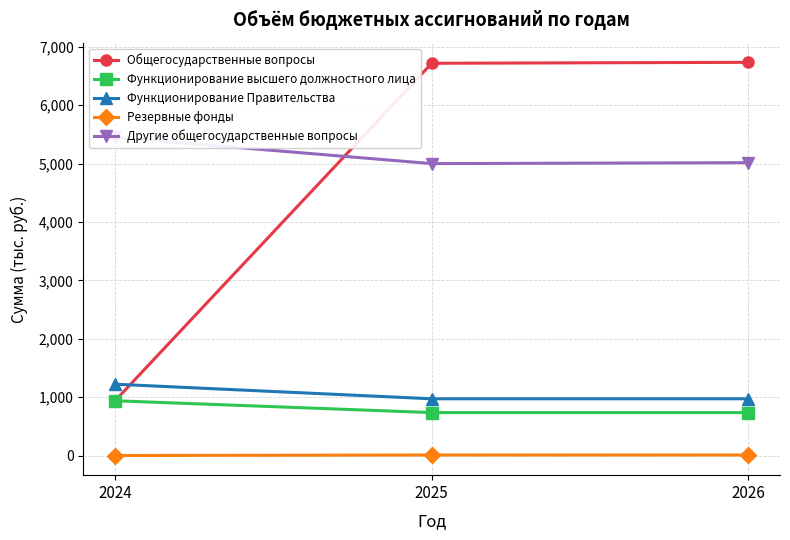

Which has a higher value, 2026 or 2024?

2026